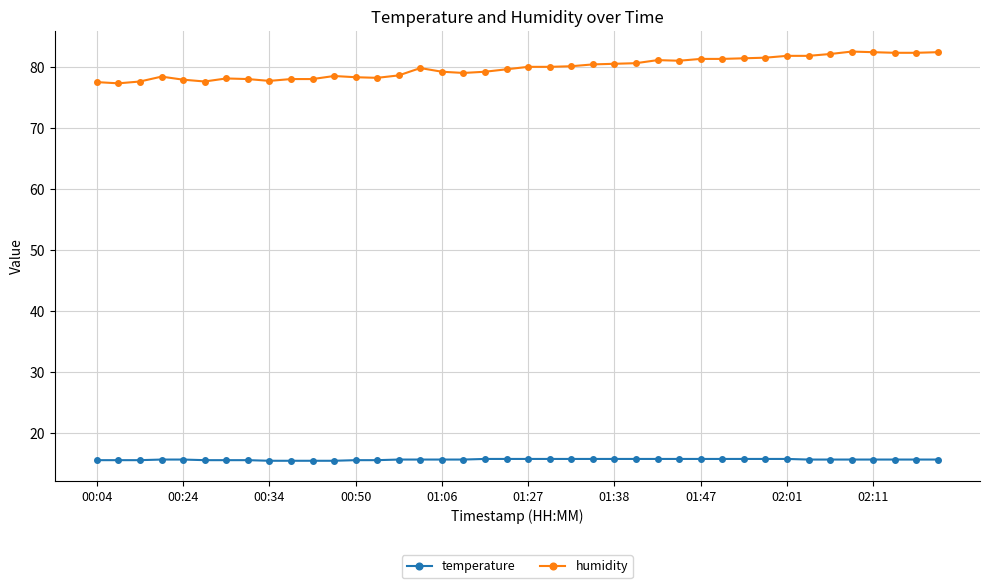

What is the sum of all temperature values?

627.9